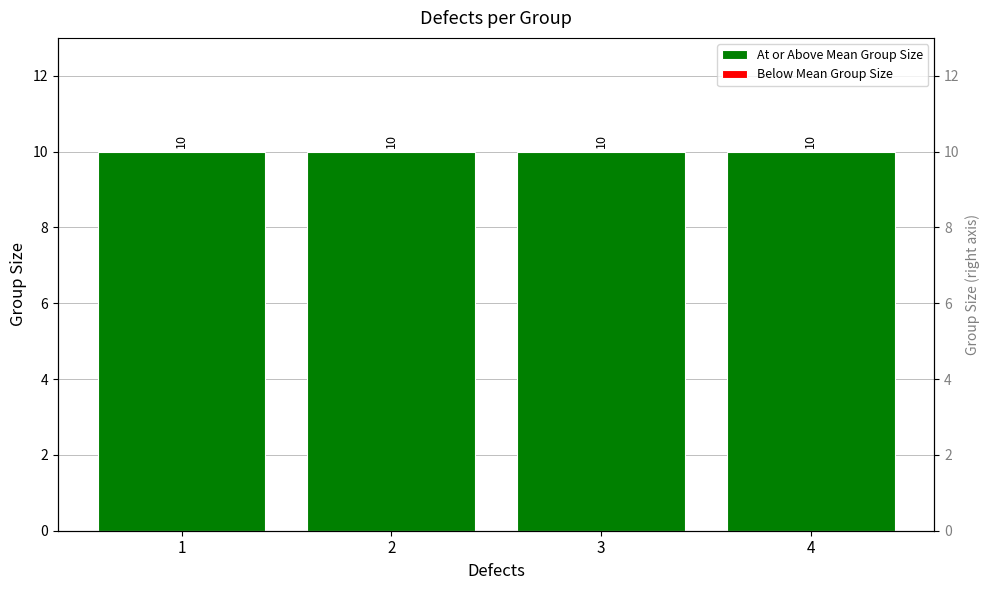

What is the maximum value for At or Above Mean Group Size?

10